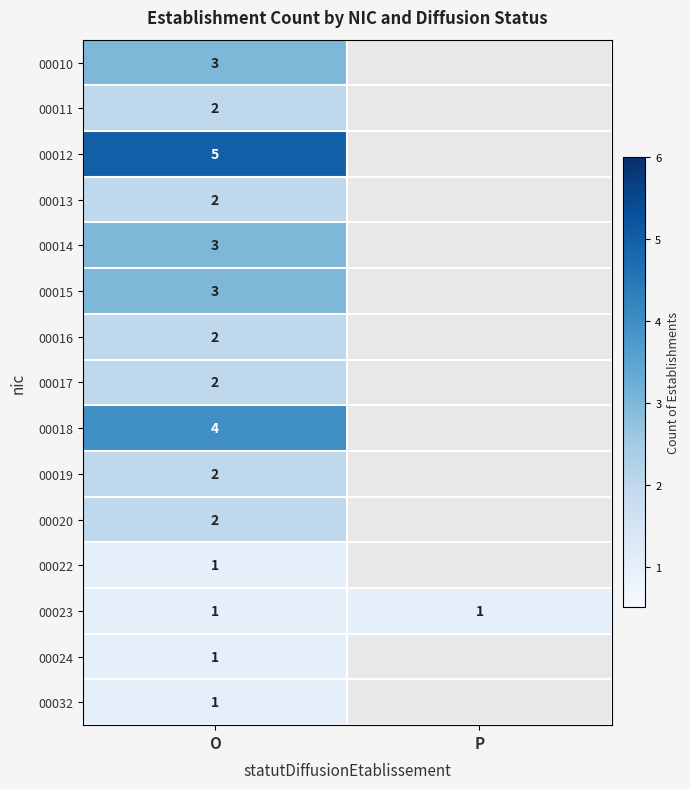

The value of 00019 at O is 2. True or false?

True